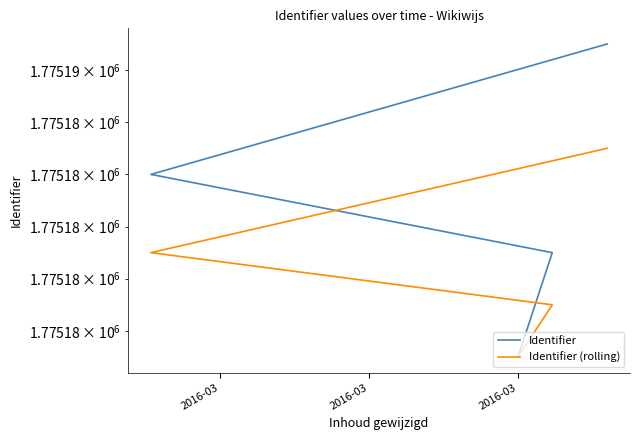

Which series changed the most between 2016-03 and 2016-03?

Identifier